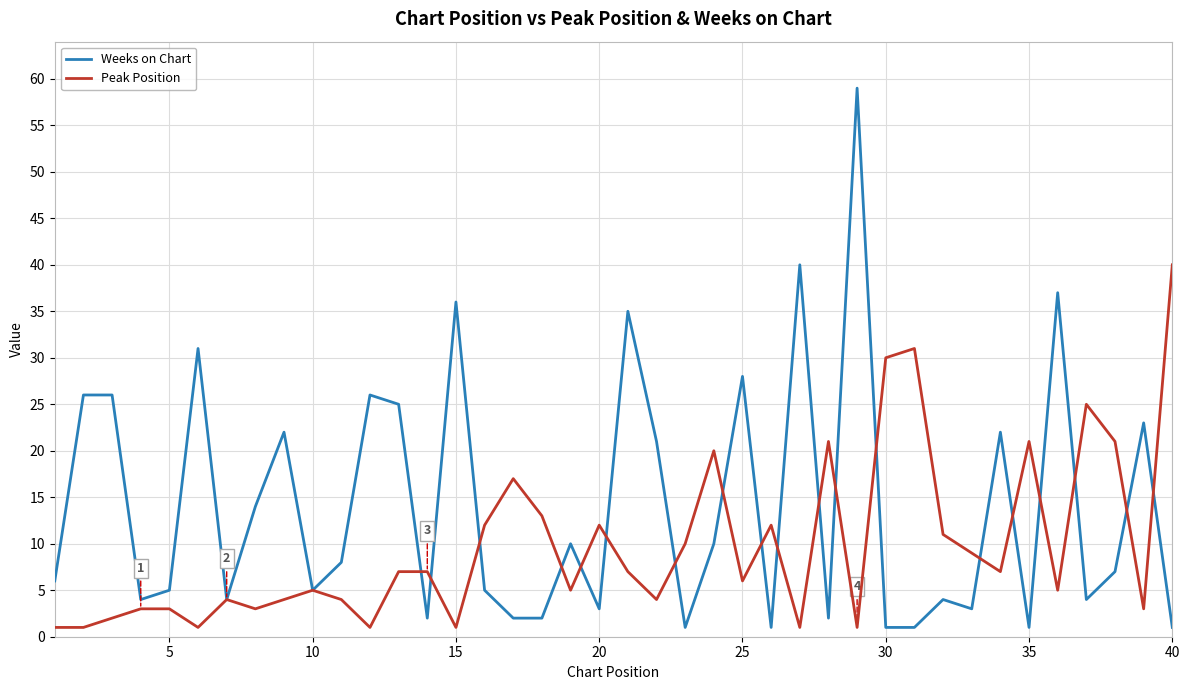

Which series has the largest total across all categories?

Weeks on Chart